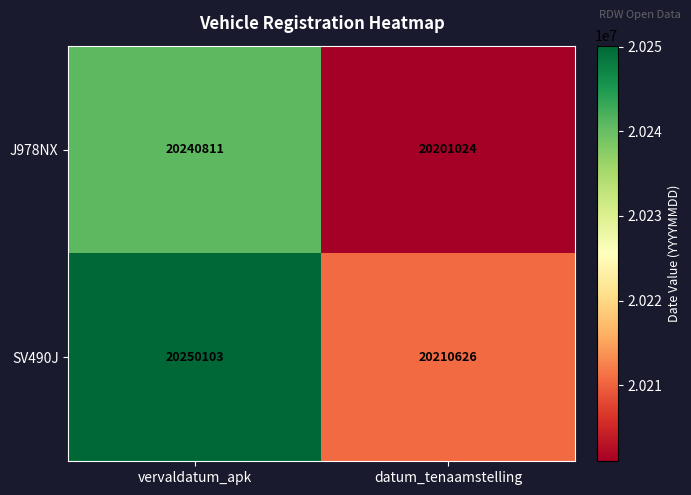

What is the difference between the maximum and minimum values in the J978NX series?

39787